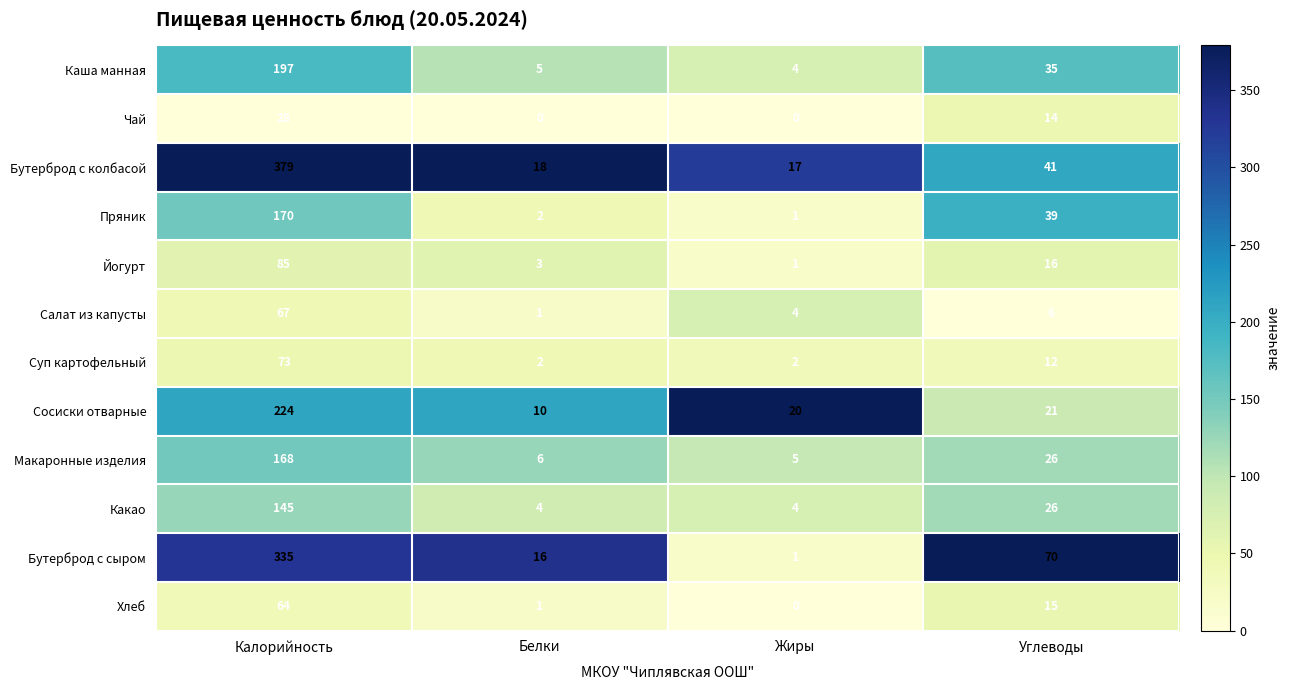

Between Белки and Углеводы, which series saw the biggest shift?

Бутерброд с сыром